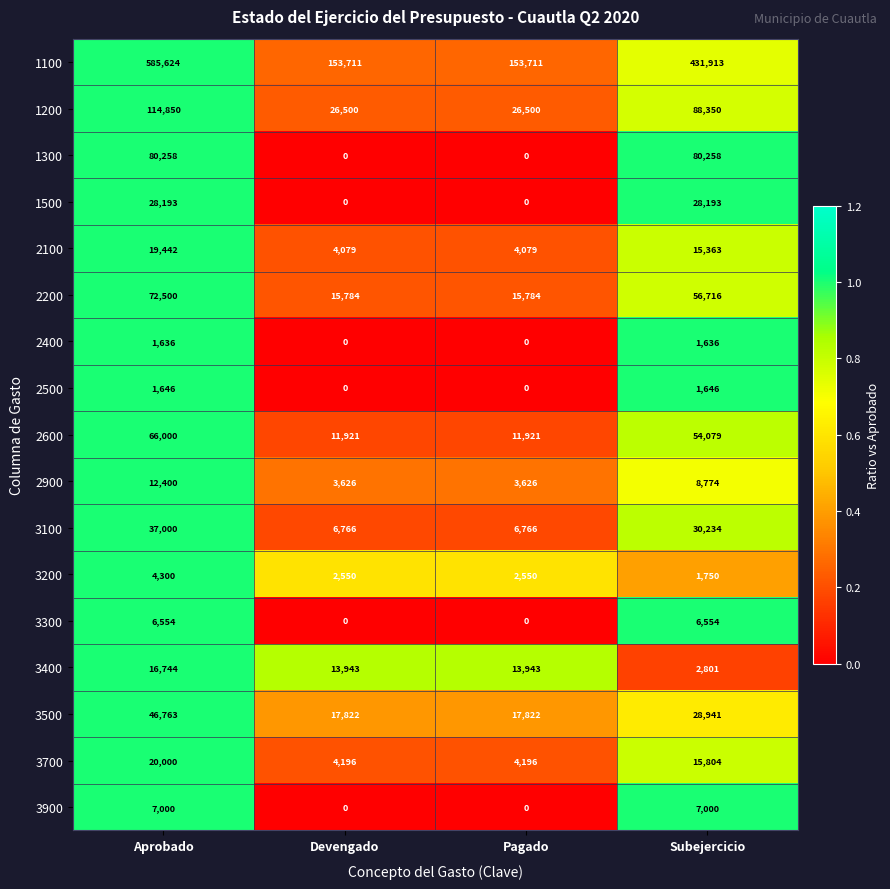

What is the difference between the maximum and minimum values in the 3500 series?

28941